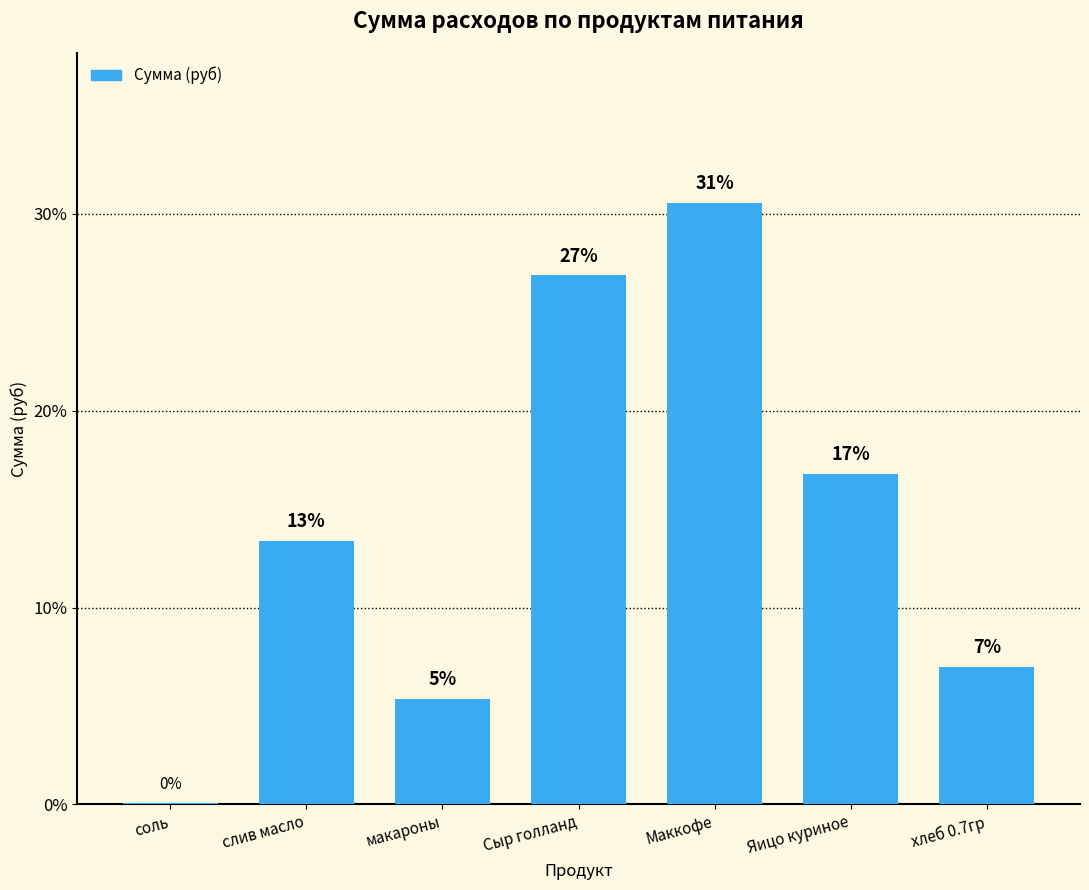

What position from the right is Яицо куриное?

2